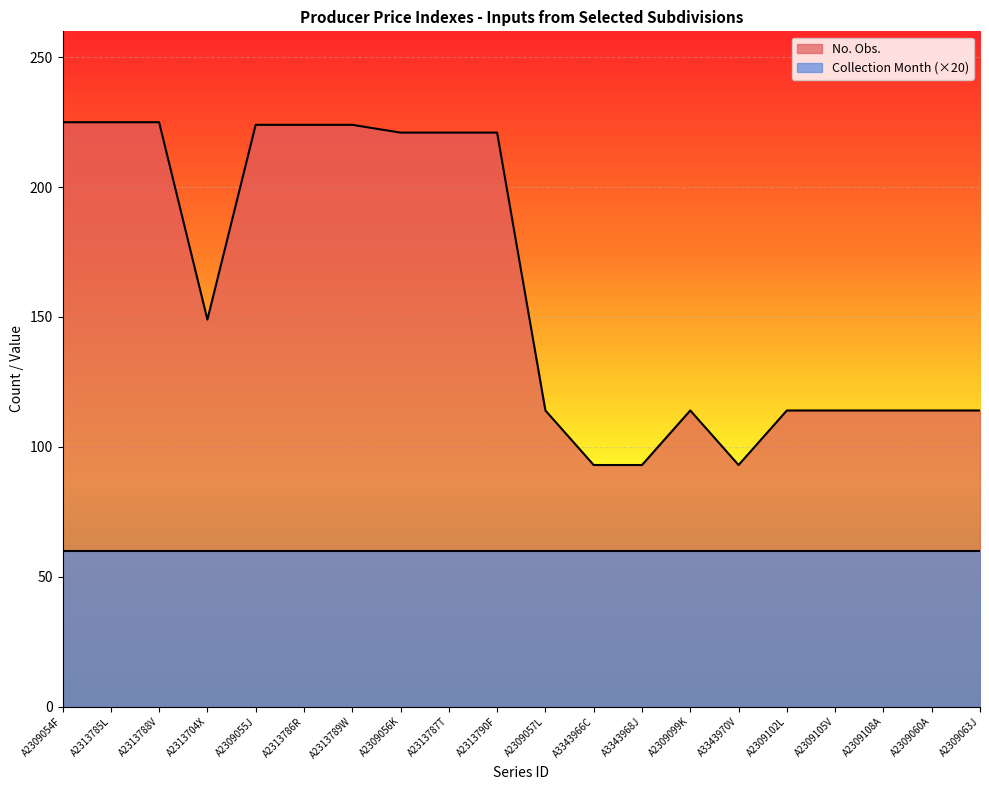

How many data points does each series have?

20